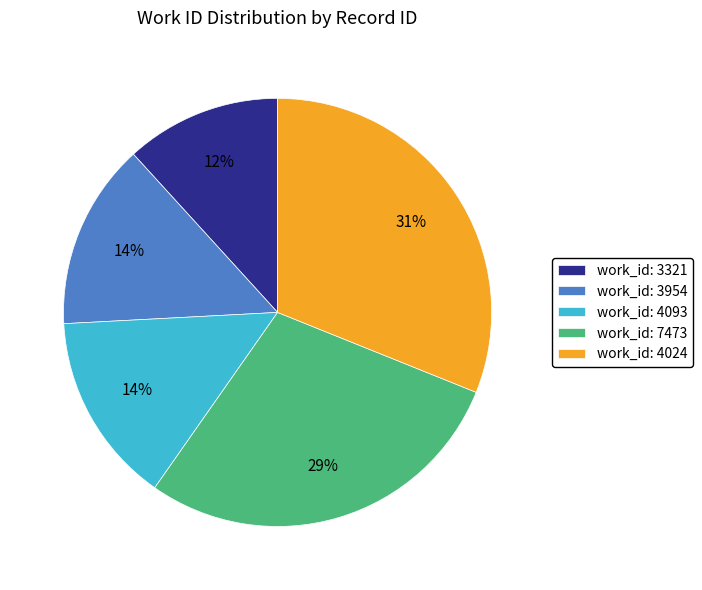

Which category has the biggest portion of the pie?

work_id: 4024